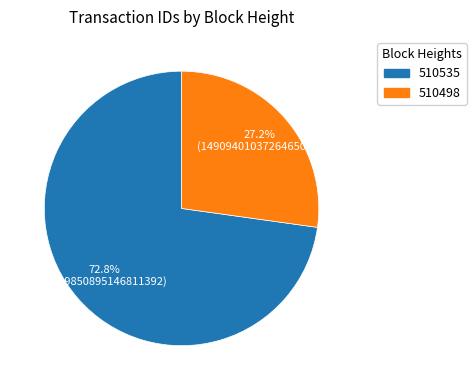

How many segments does this pie chart have?

2